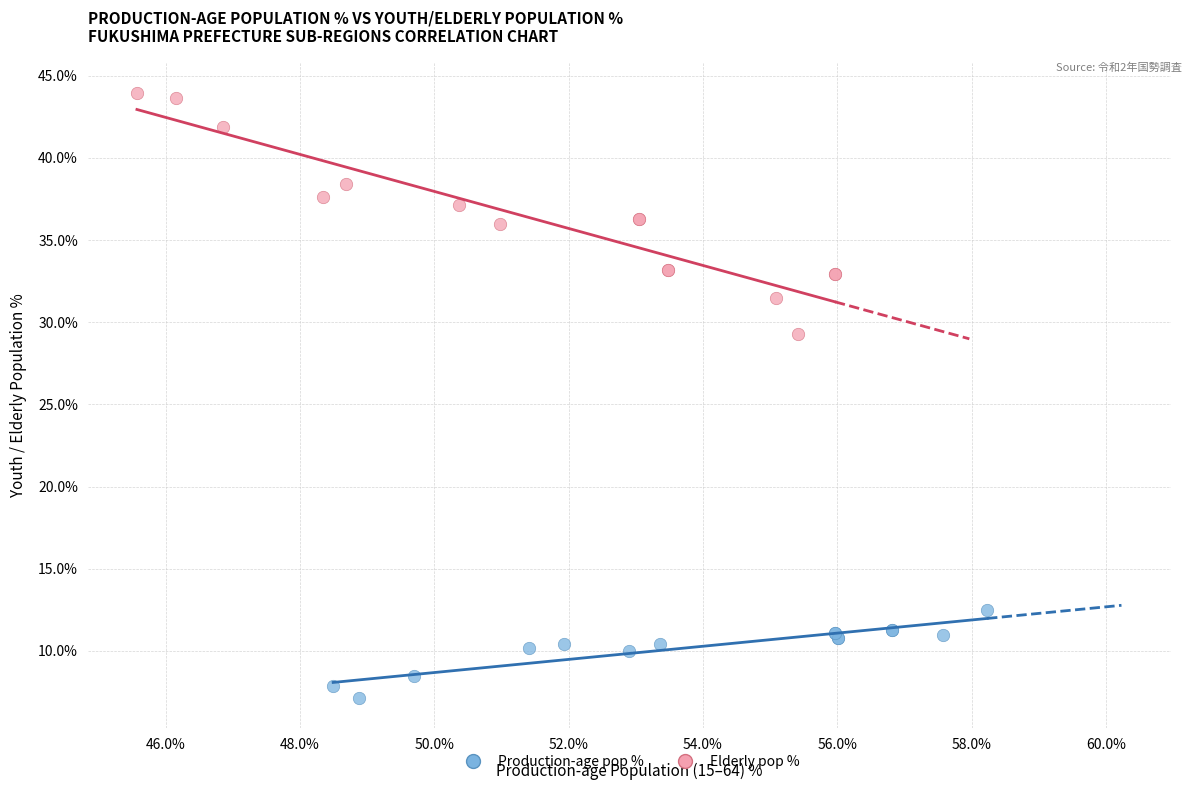

Which series reaches the maximum Y coordinate?

Elderly pop %